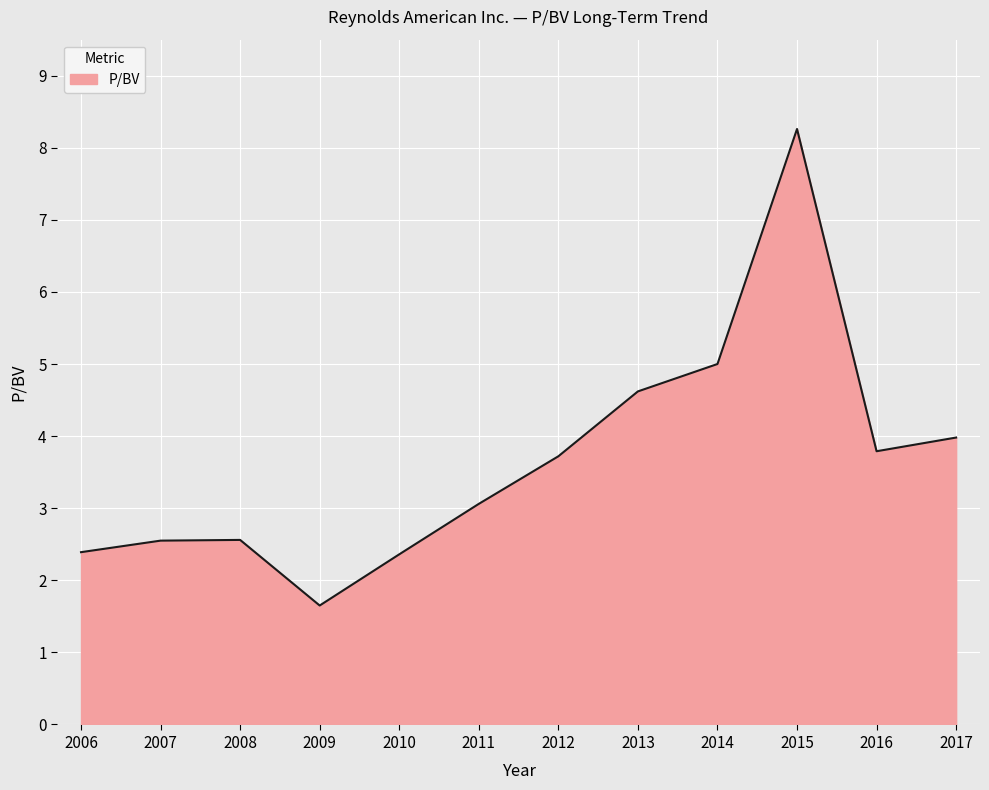

What is the difference between the maximum and minimum values?

6.6